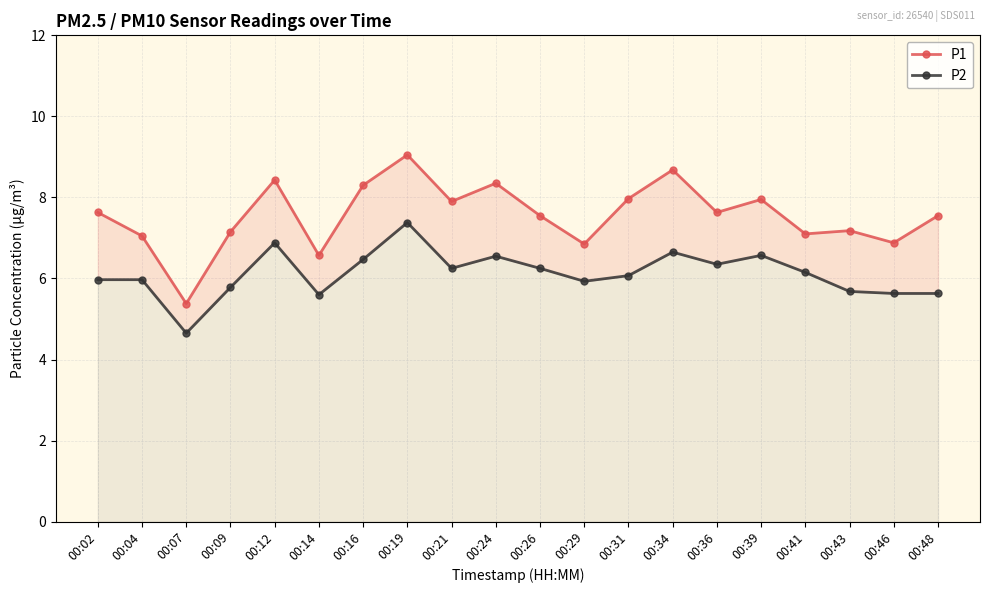

Rank the categories by P1 value from highest to lowest.

00:19, 00:34, 00:12, 00:24, 00:16, 00:31, 00:39, 00:21, 00:02, 00:36, 00:26, 00:48, 00:43, 00:09, 00:41, 00:04, 00:46, 00:29, 00:14, 00:07